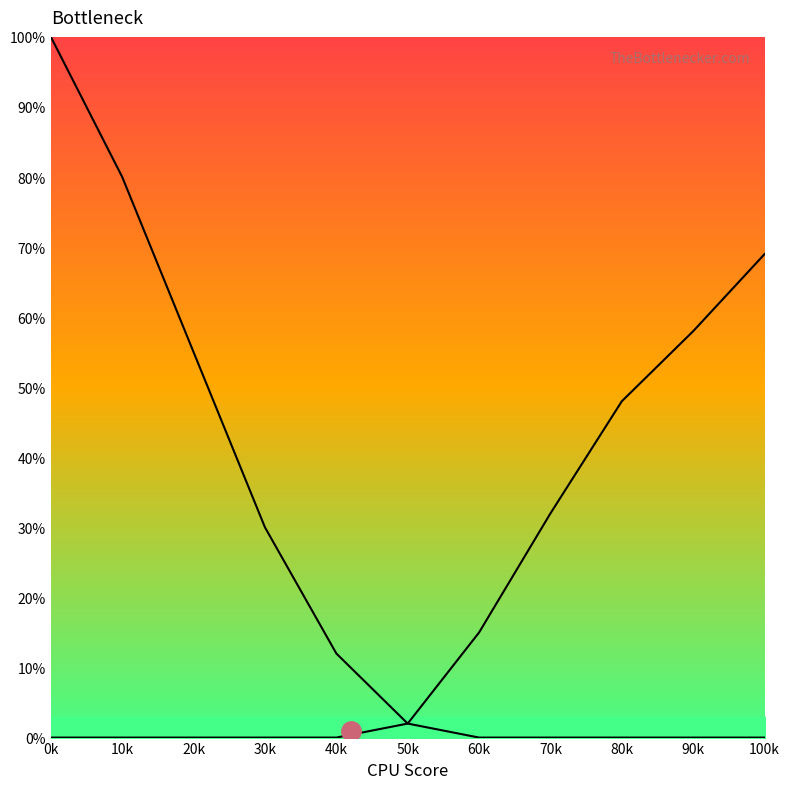

Which category has the lowest value in the Яровые колосовые зерновые series?

60k